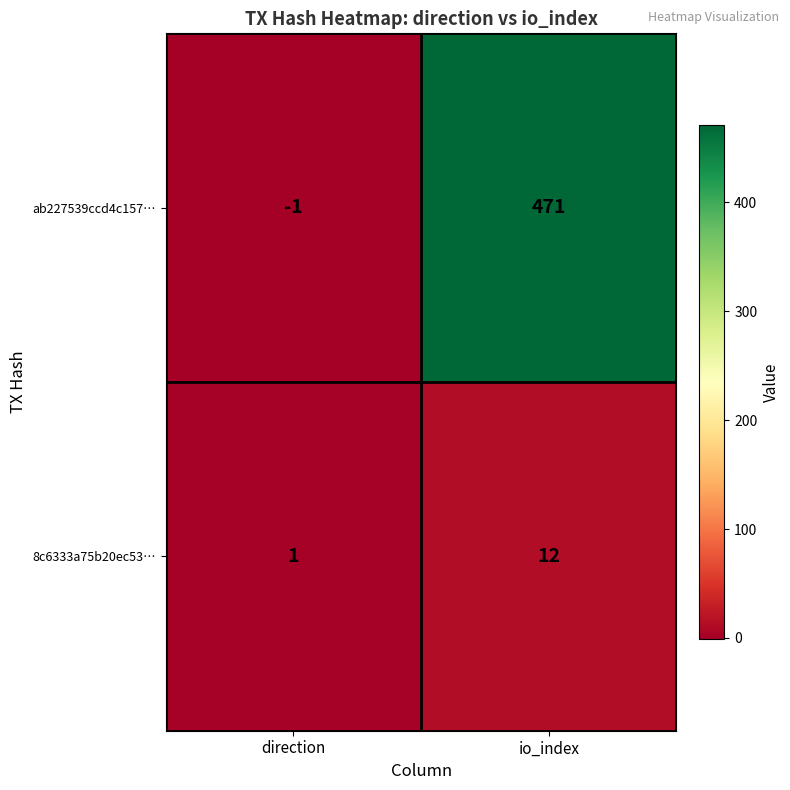

What is the minimum value shown in the chart?

-1